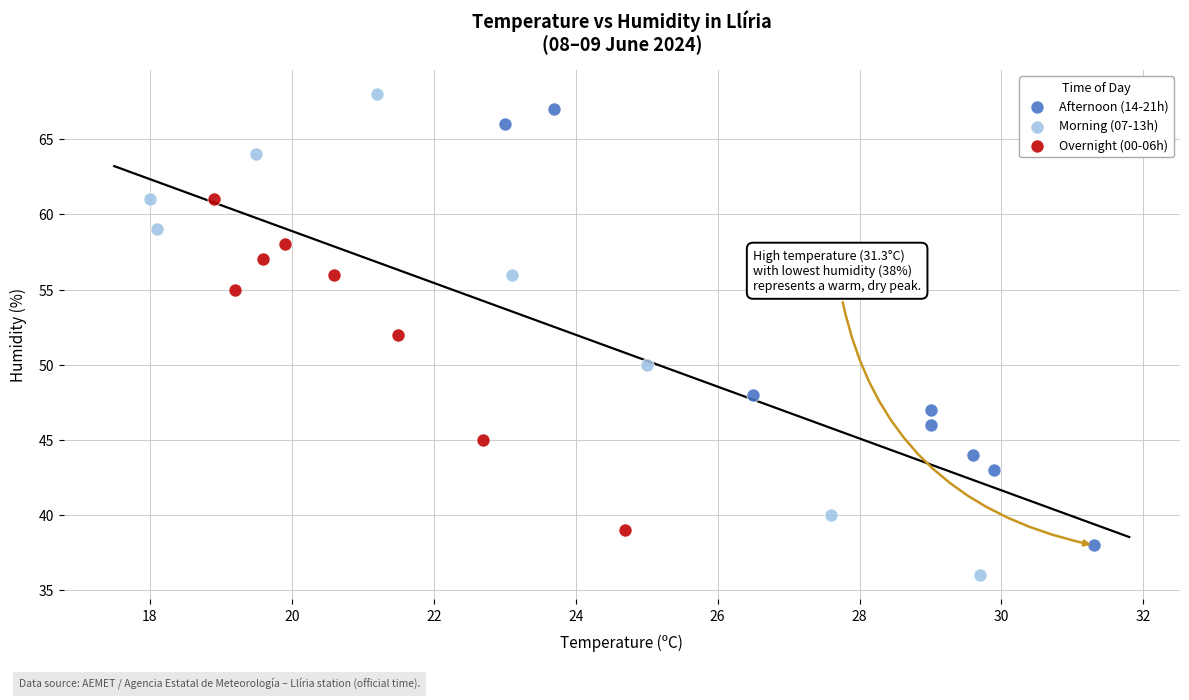

Which series reaches the minimum Y coordinate?

Morning (07-13h)